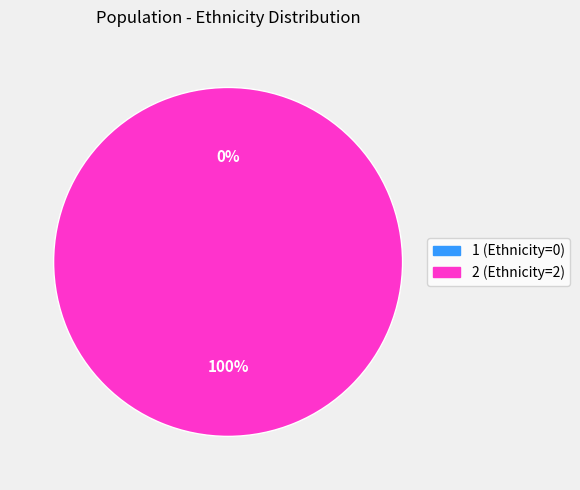

How many segments does this pie chart have?

2